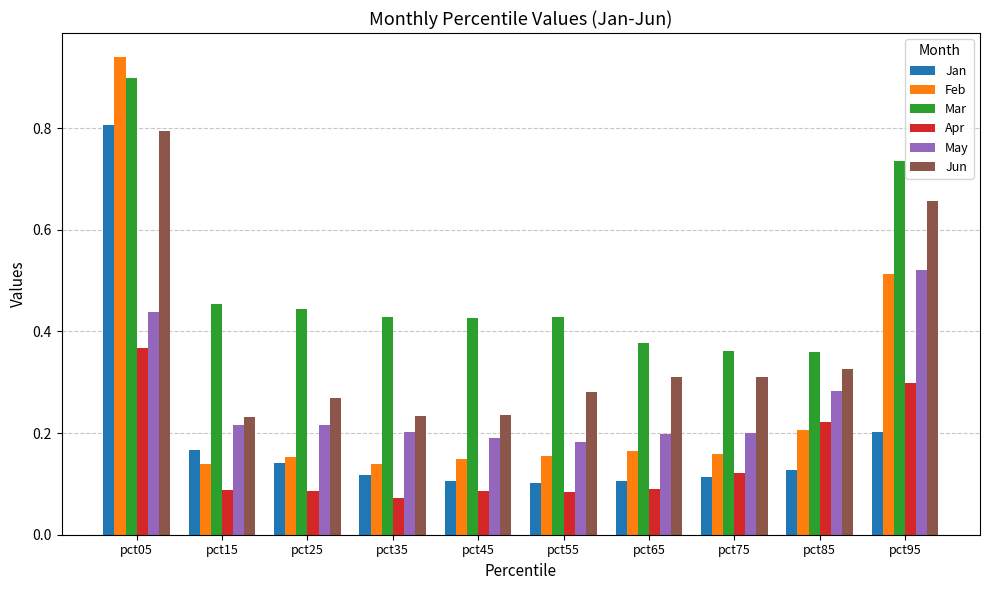

Which series has the largest range (max minus min)?

Feb